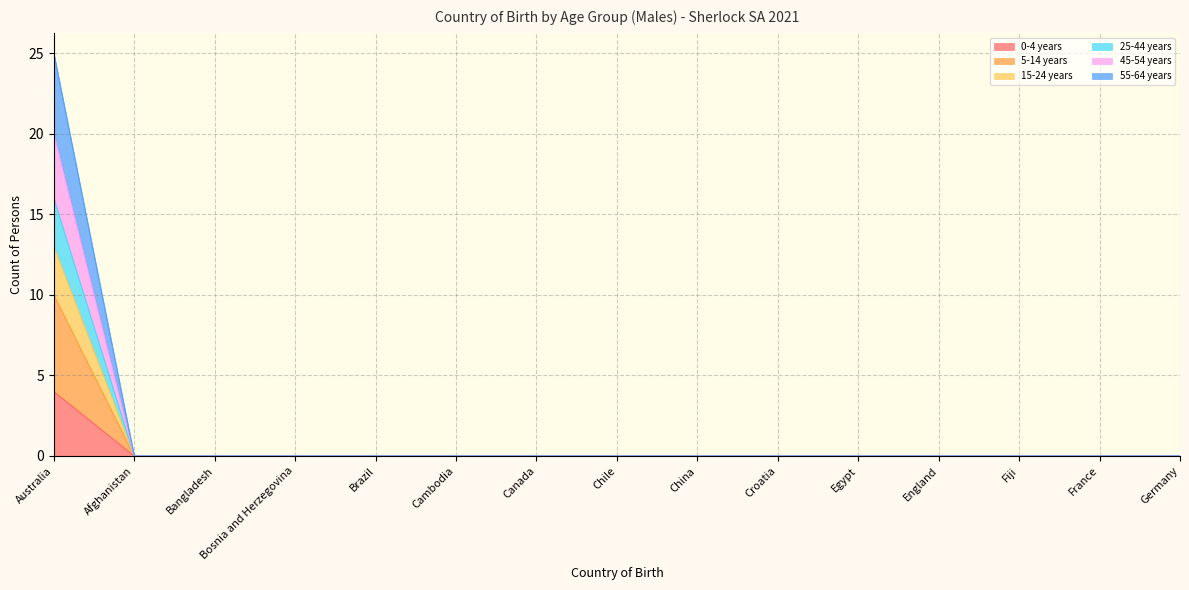

Rank the categories by 5-14 years value from highest to lowest.

Australia, Afghanistan, Bangladesh, Bosnia and Herzegovina, Brazil, Cambodia, Canada, Chile, China, Croatia, Egypt, England, Fiji, France, Germany